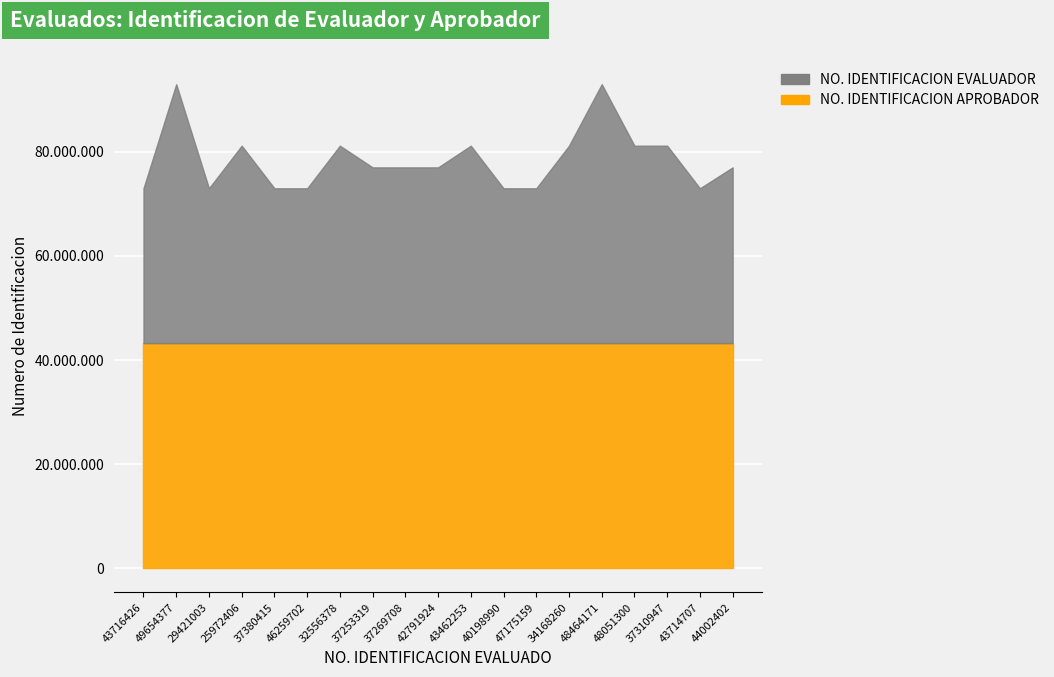

Reading right to left, transcribe all the data shown in this chart.

44002402=77015024	43714707=72996184	37310947=81181692	48051300=81181692	48464171=92994693	34168260=81181692	47175159=72996184	40198990=72996184	43462253=81181692	42791924=77015024	37269708=77015024	37253319=77015024	32556378=81181692	46259702=72996184	37380415=72996184	25972406=81181692	29421003=72996184	49654377=92994693	43716426=72996184